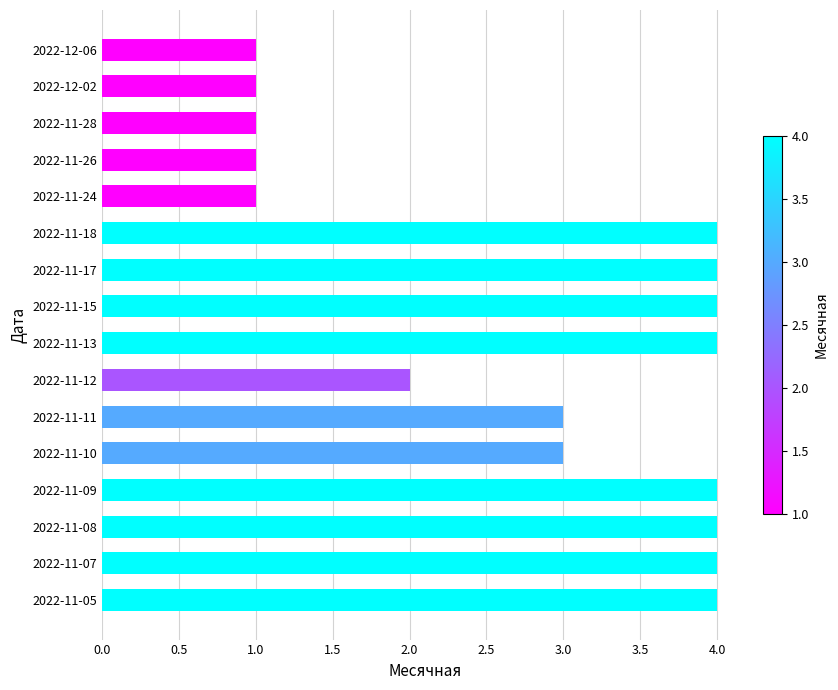

At which label is the value closest to 2?

2022-11-12